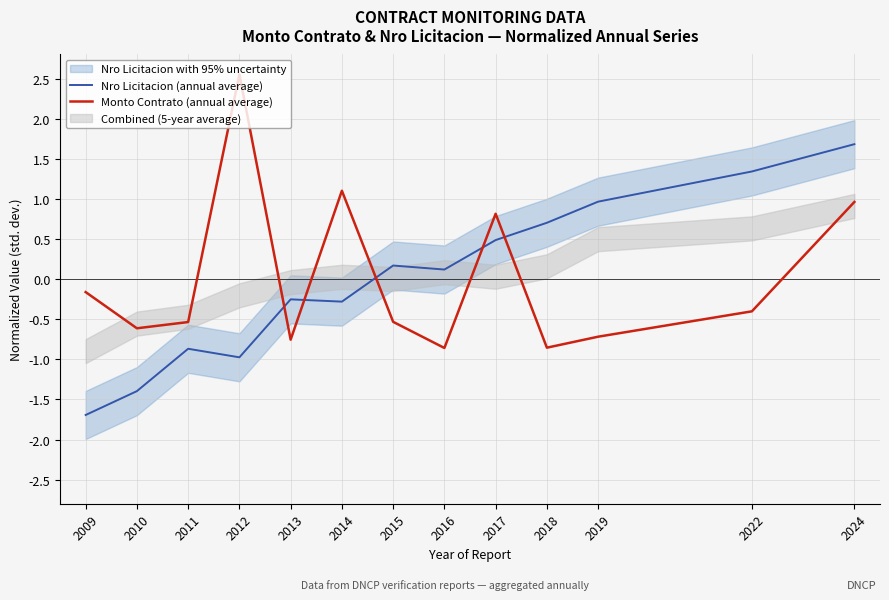

Is this an area chart (filled region under the line)?

No